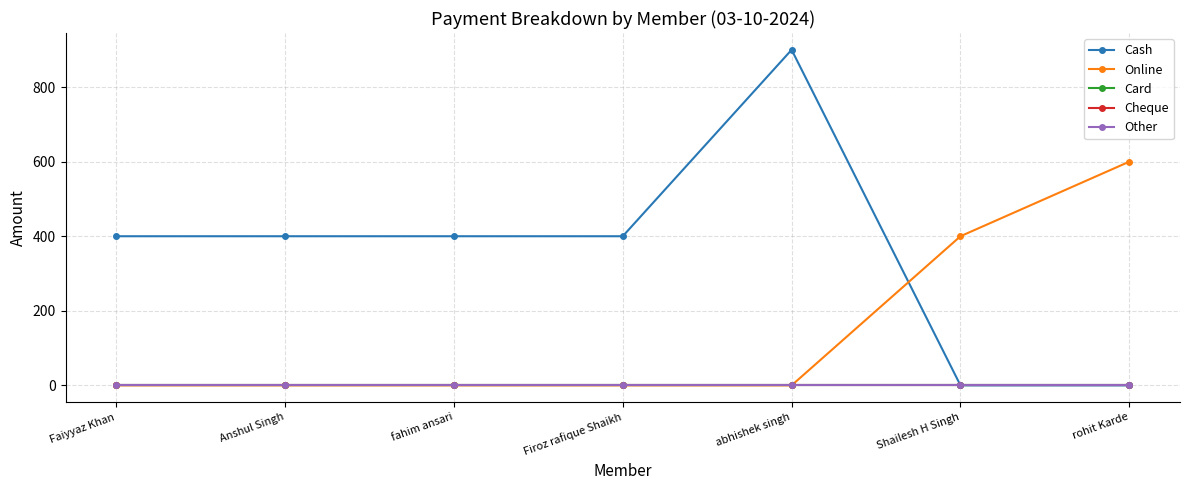

Rank the categories by Online value from lowest to highest.

Faiyyaz Khan, Anshul Singh, fahim ansari, Firoz rafique Shaikh, abhishek singh, Shailesh H Singh, rohit Karde